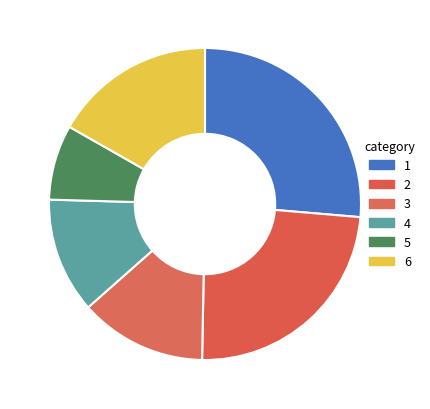

Which category has the biggest portion of the pie?

1